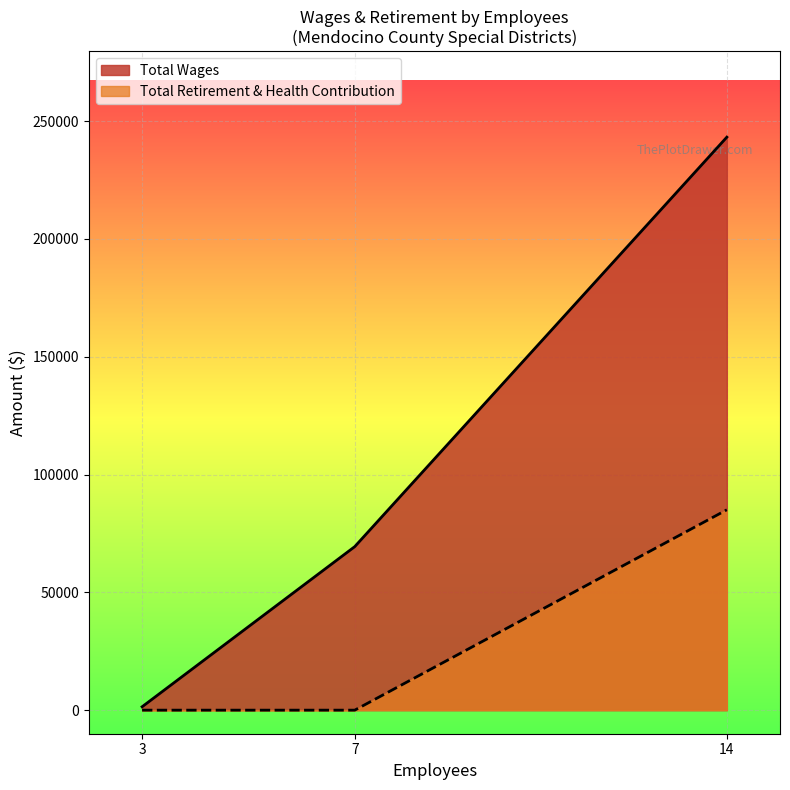

Which series changed the most between 14 and 3?

Total Wages